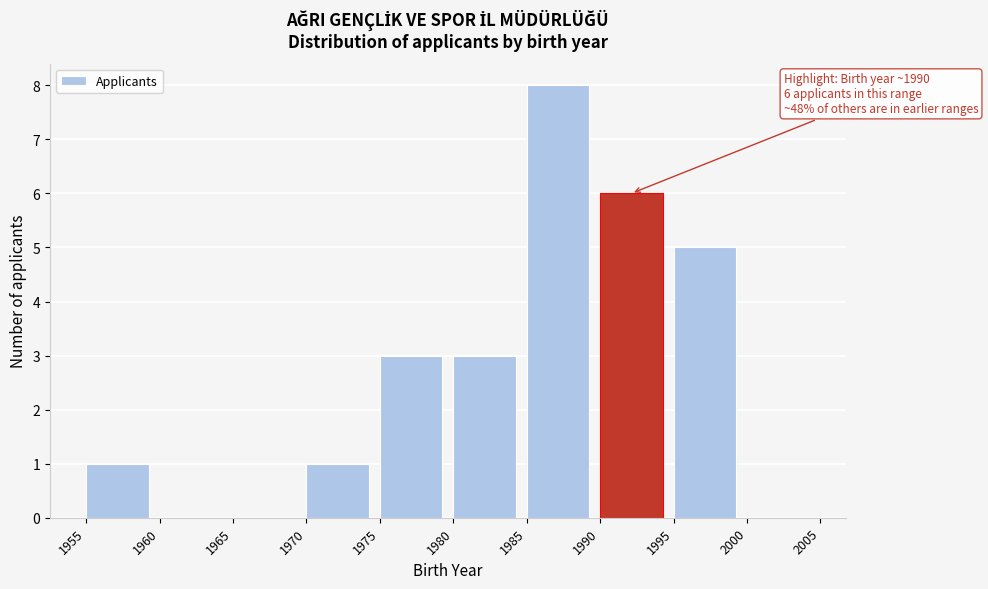

Over which range of the x-axis is the bar tallest?

1985 to 1990